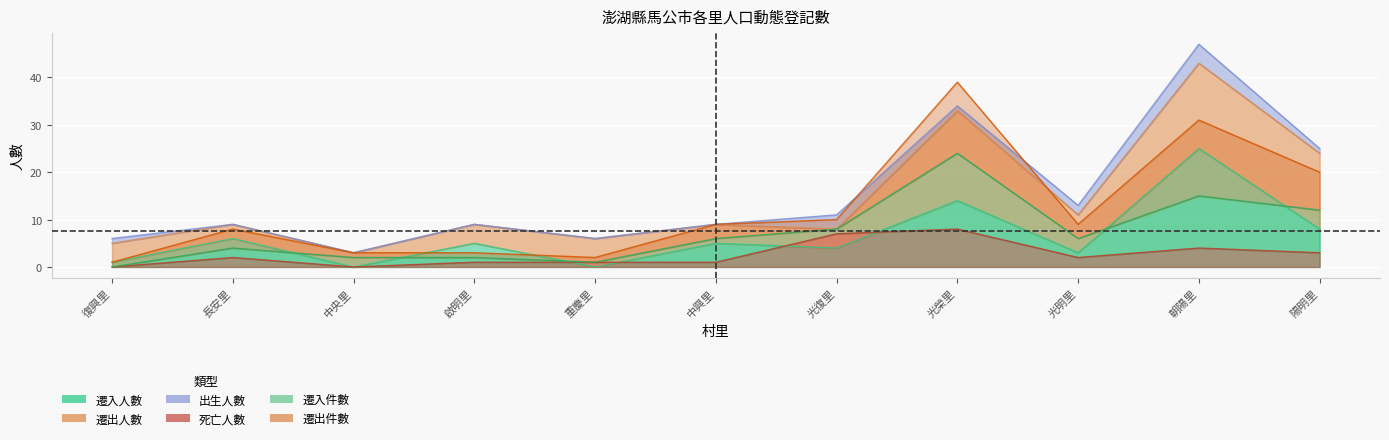

What is the label of the 10th point from the right?

長安里